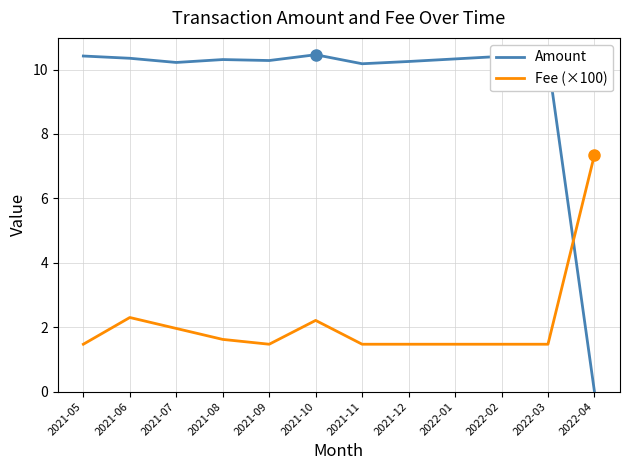

The value of Amount at 2021-07 is 10.2. True or false?

True